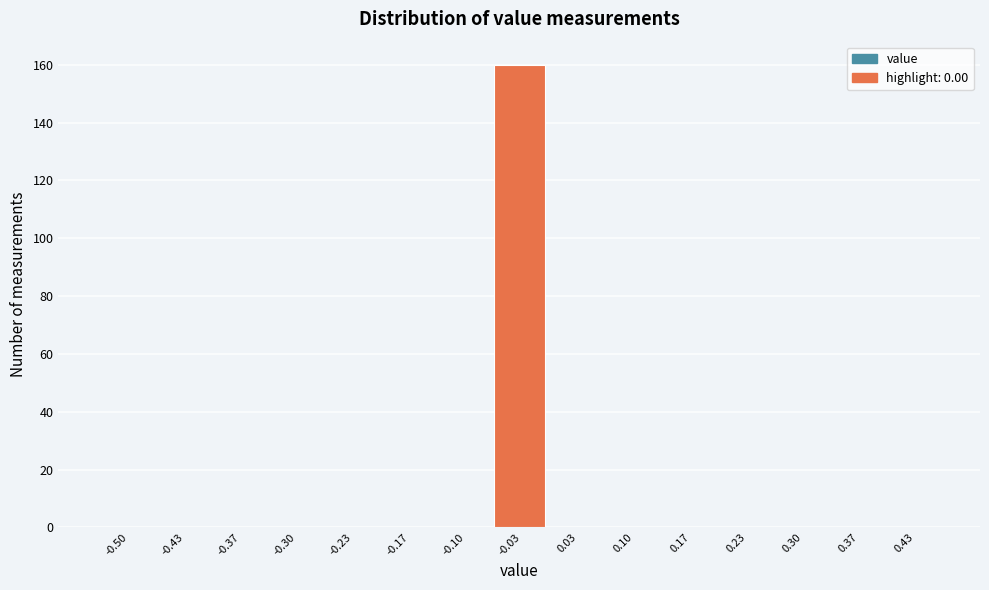

Reading left to right, what are all the values shown in this chart?

-0.50=0	-0.43=0	-0.37=0	-0.30=0	-0.23=0	-0.17=0	-0.10=0	-0.03=160	0.03=0	0.10=0	0.17=0	0.23=0	0.30=0	0.37=0	0.43=0